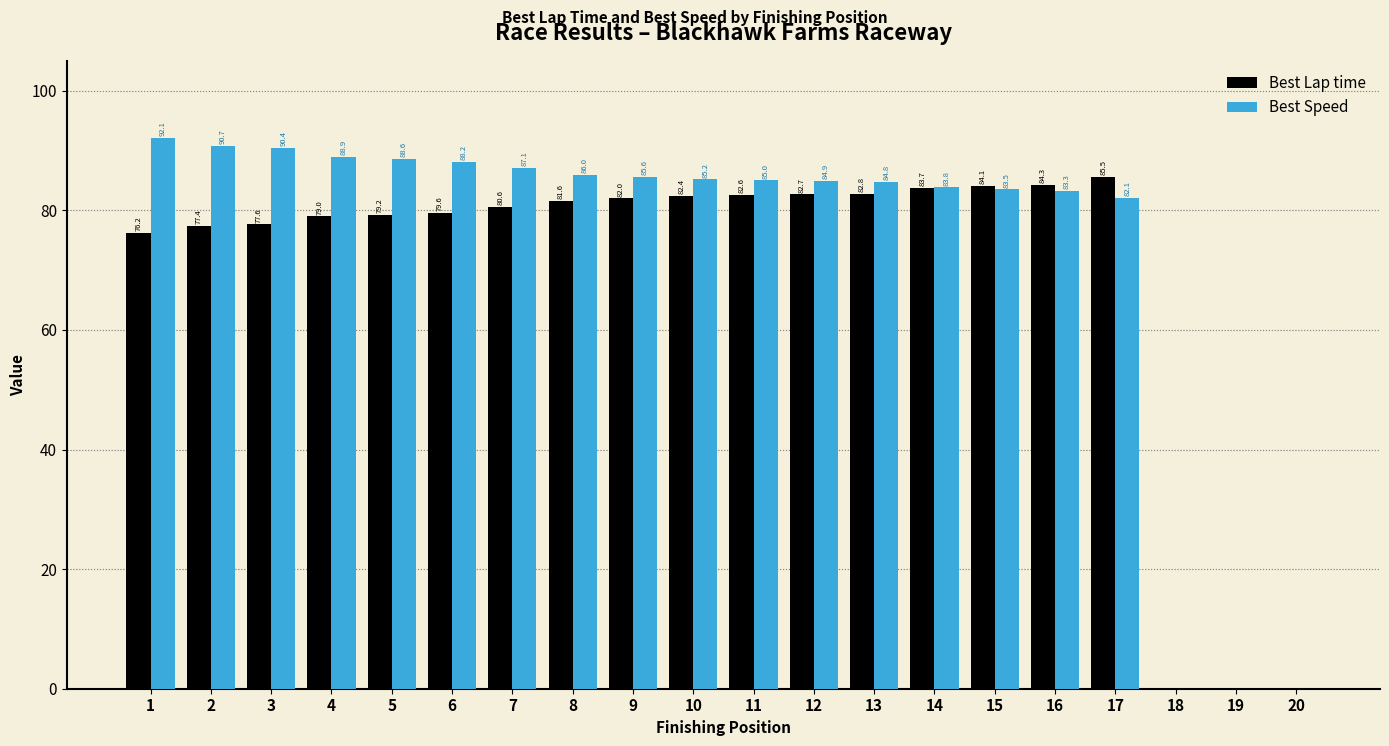

Which series has the largest total across all categories?

Best Speed